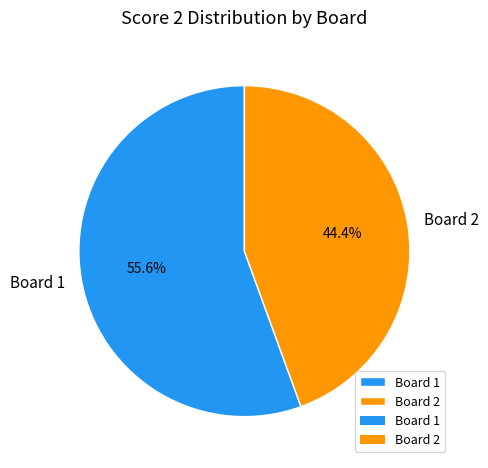

Which category has the biggest portion of the pie?

Board 1